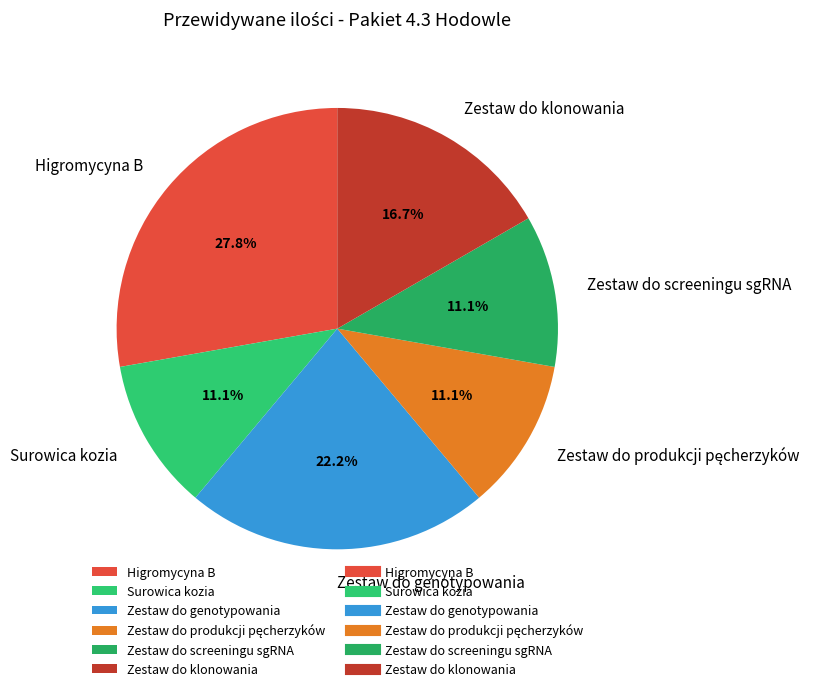

The Surowica kozia slice represents 6% of the pie. True or false?

False